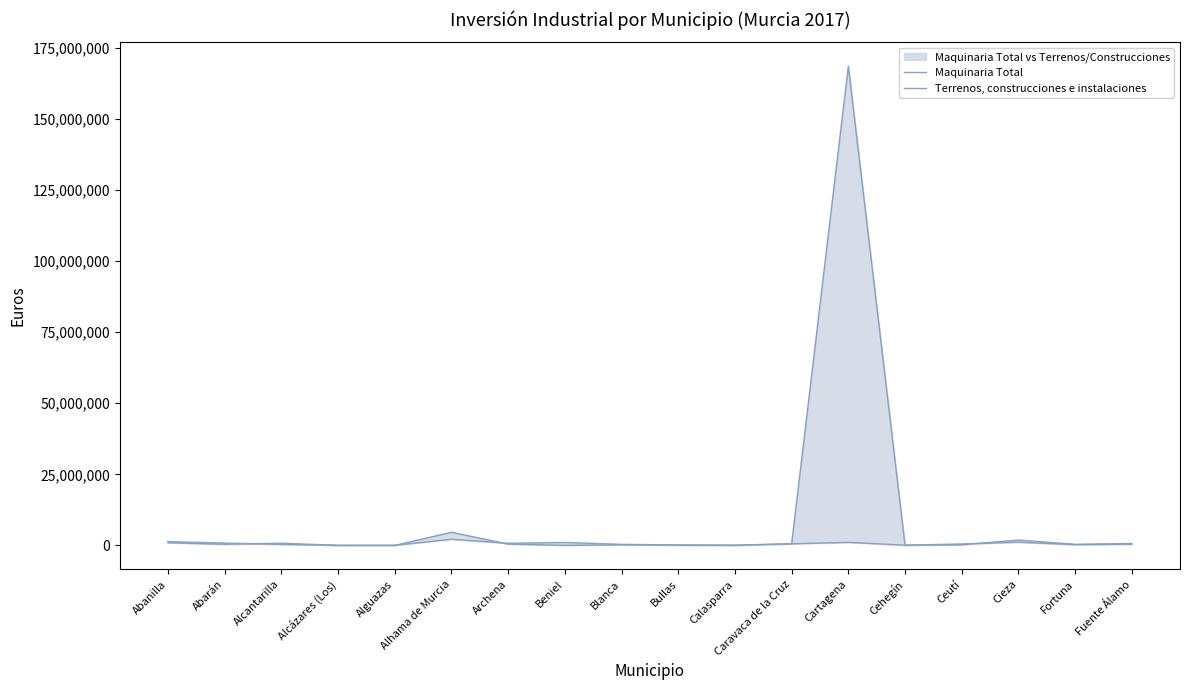

What is the maximum value shown in the chart?

168538277